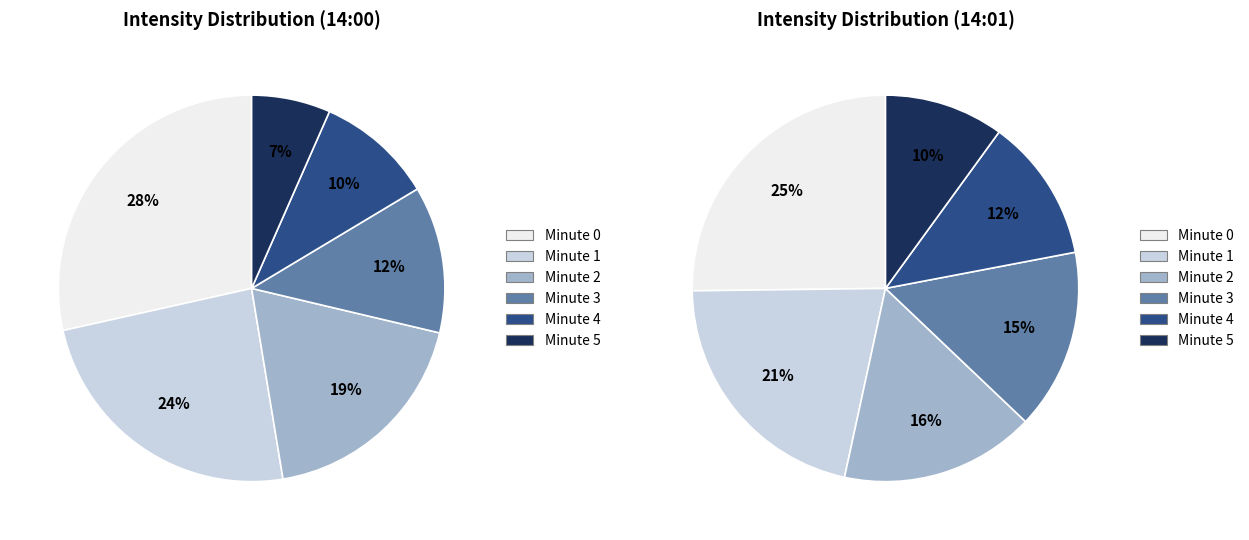

True or false: Minute 3 accounts for 12% of the total.

True